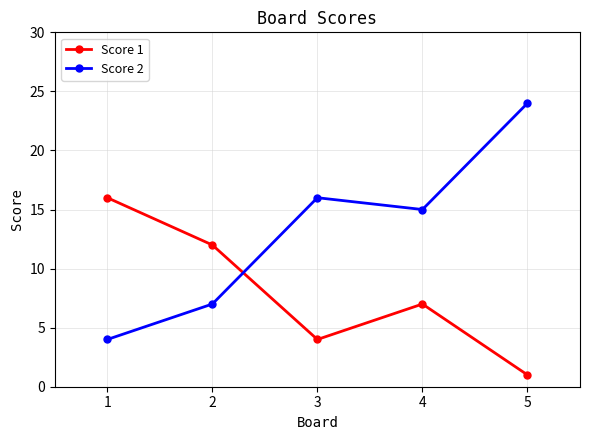

At which label does Score 2 first exceed 15?

3